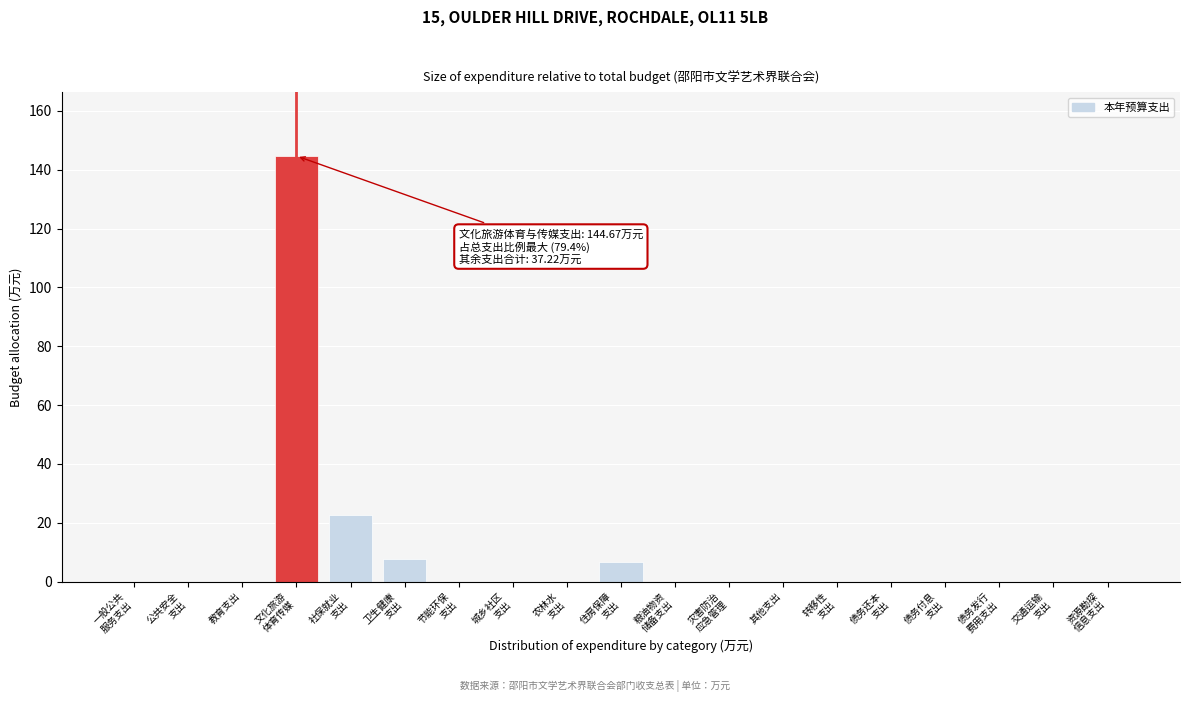

What is the maximum value shown in the chart?

144.7